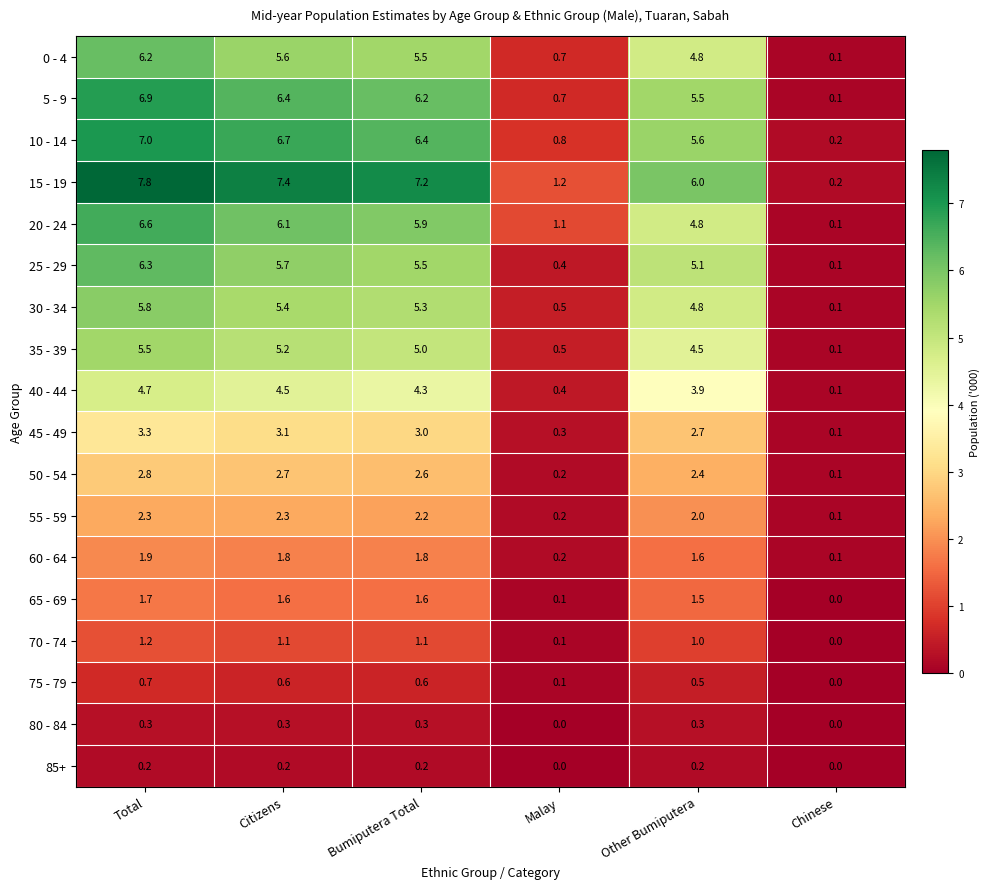

What is the difference between the highest and lowest values at Citizens?

7.2